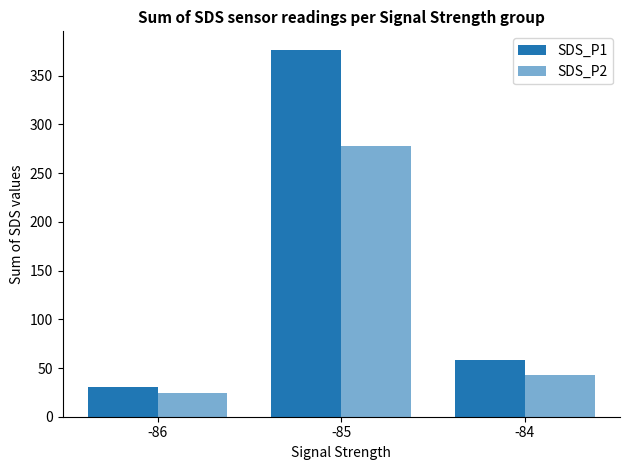

How many groups of bars are there?

3